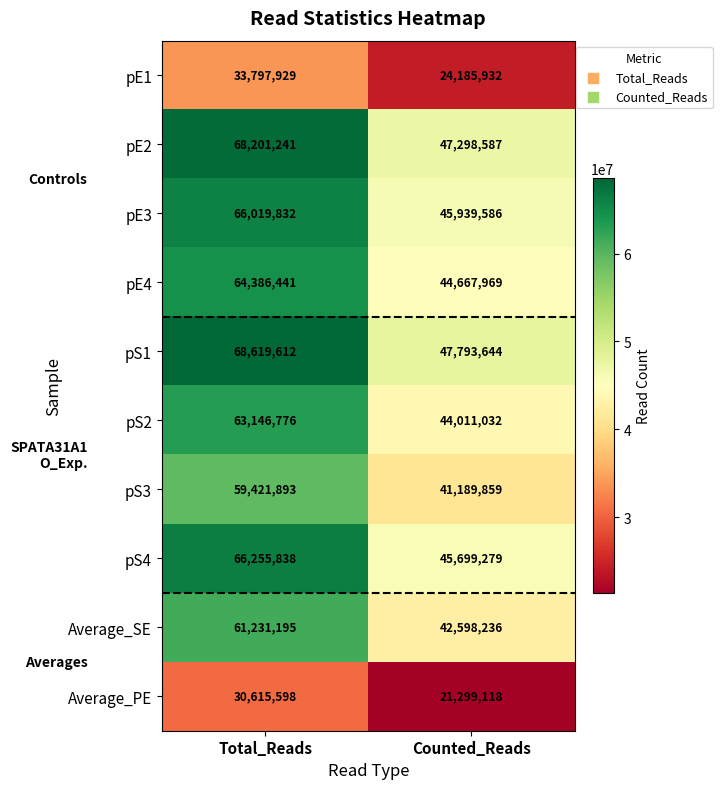

At how many categories does at least one series exceed 39580147?

2